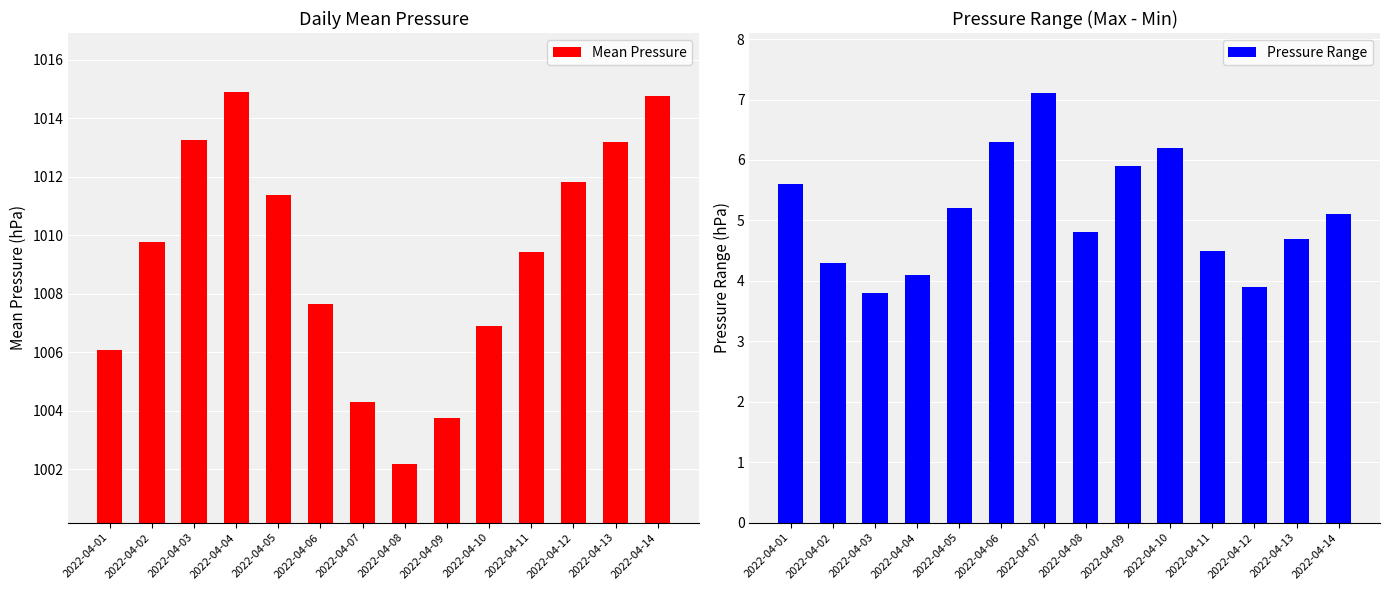

At which category is the sum across all series the highest?

2022-04-14